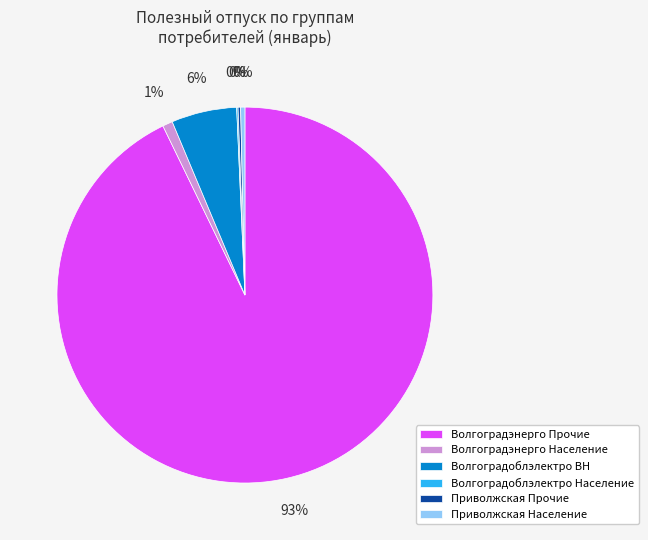

Is there a majority slice in this chart?

Yes